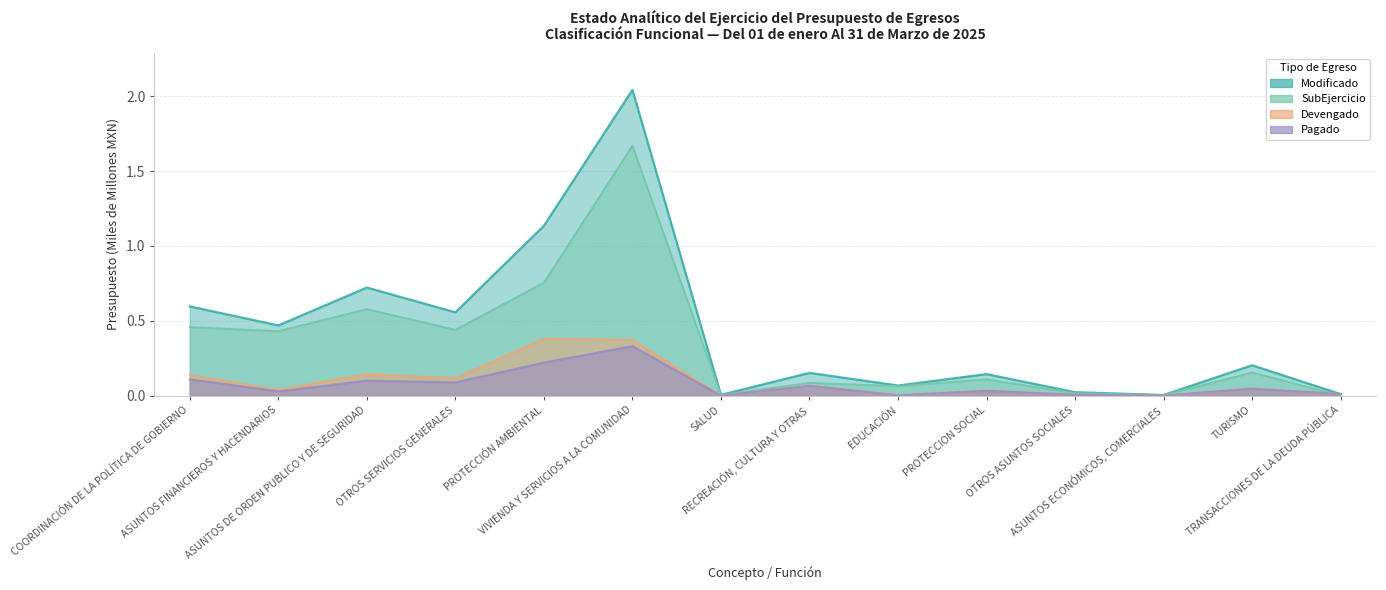

Does the chart display data point markers on the line(s)?

No